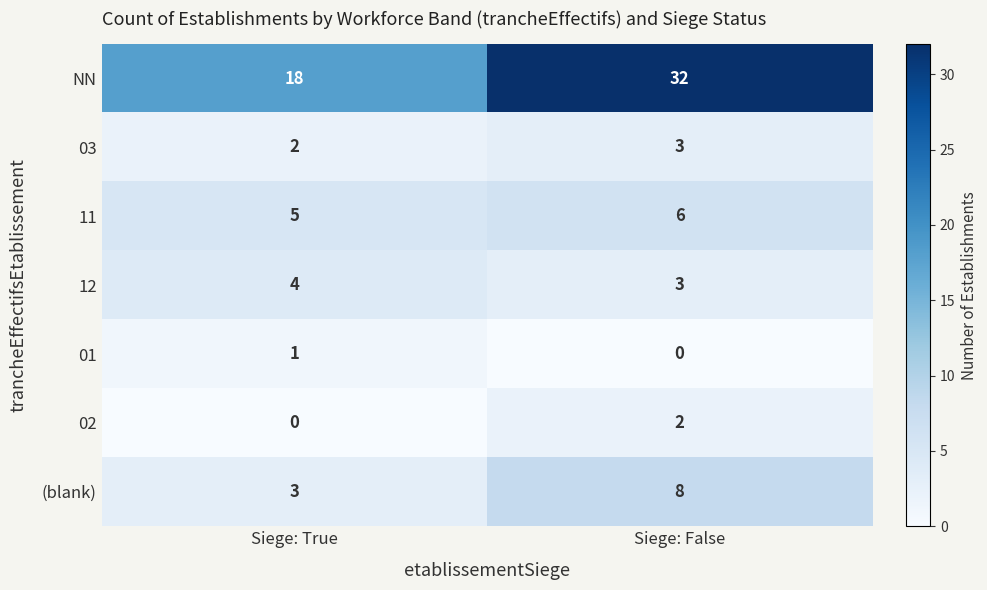

What is the total value across all series at Siege: True?

33